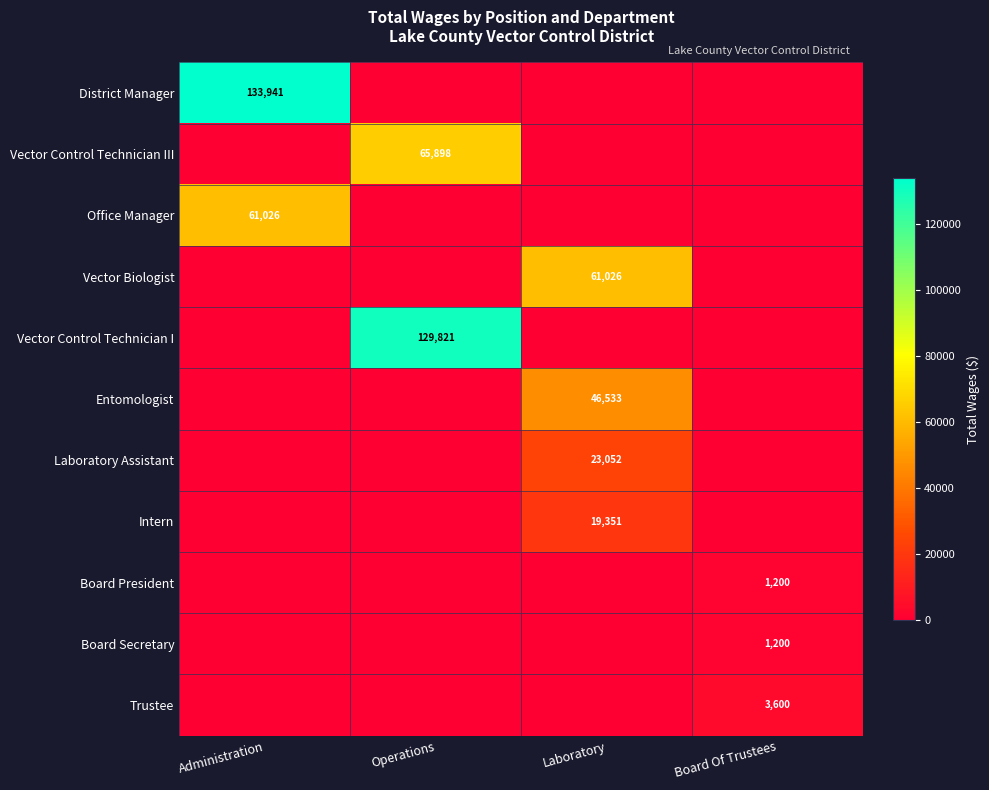

Which series changed the most between Operations and Laboratory?

Vector Control Technician I